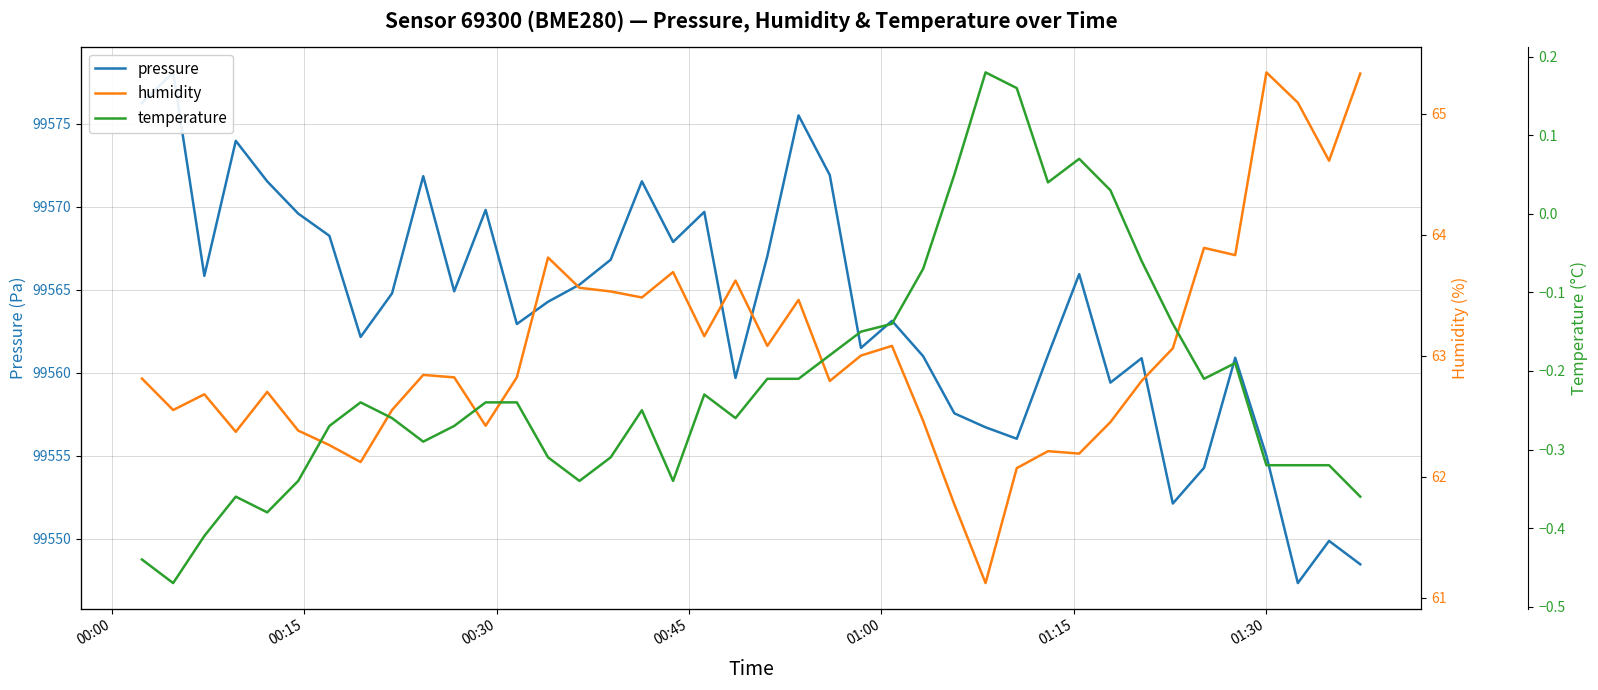

What is the lowest value of the temperature series?

-0.5